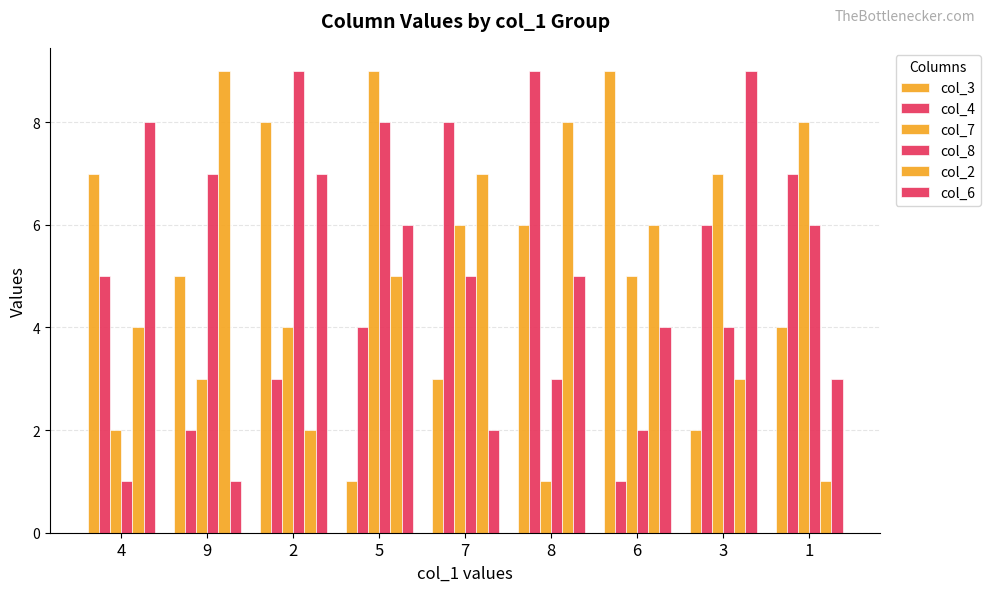

How many series are shown in this chart?

6